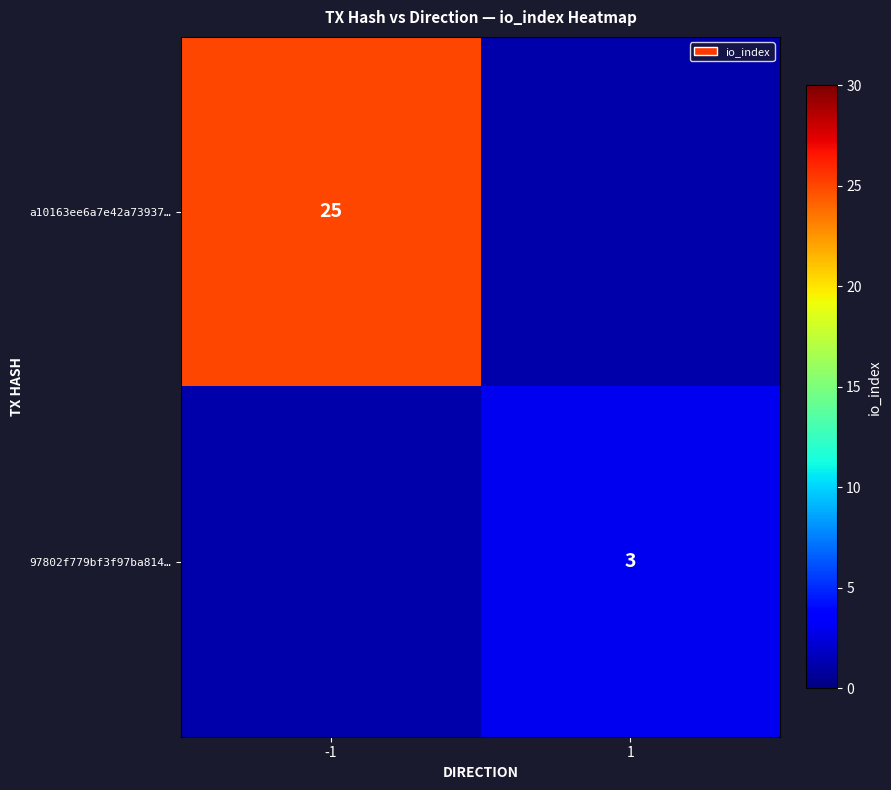

At how many categories does at least one series exceed 8?

1